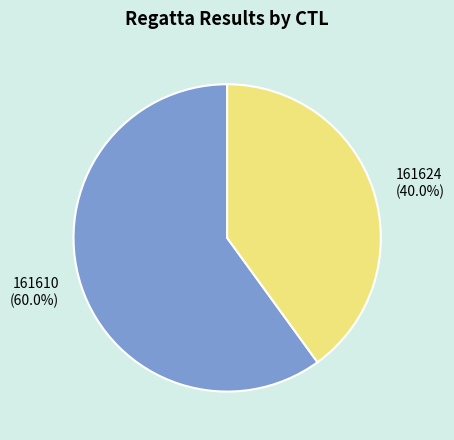

Combined, do 161624 and 161610 account for over 50%?

Yes